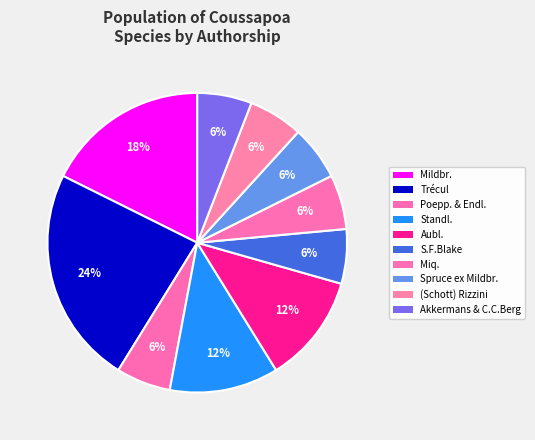

Is the sum of Mildbr. and Trécul greater than half?

No